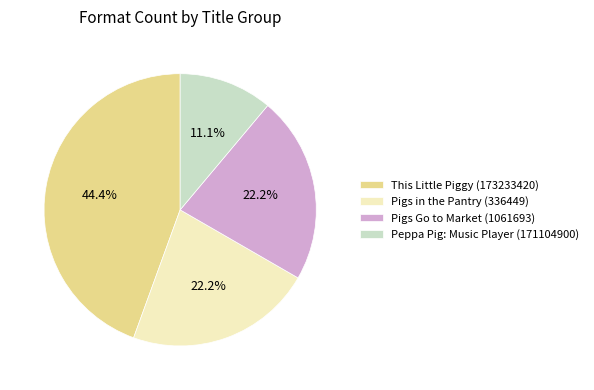

What portion of the pie excludes Pigs in the Pantry (336449)?

77.8%